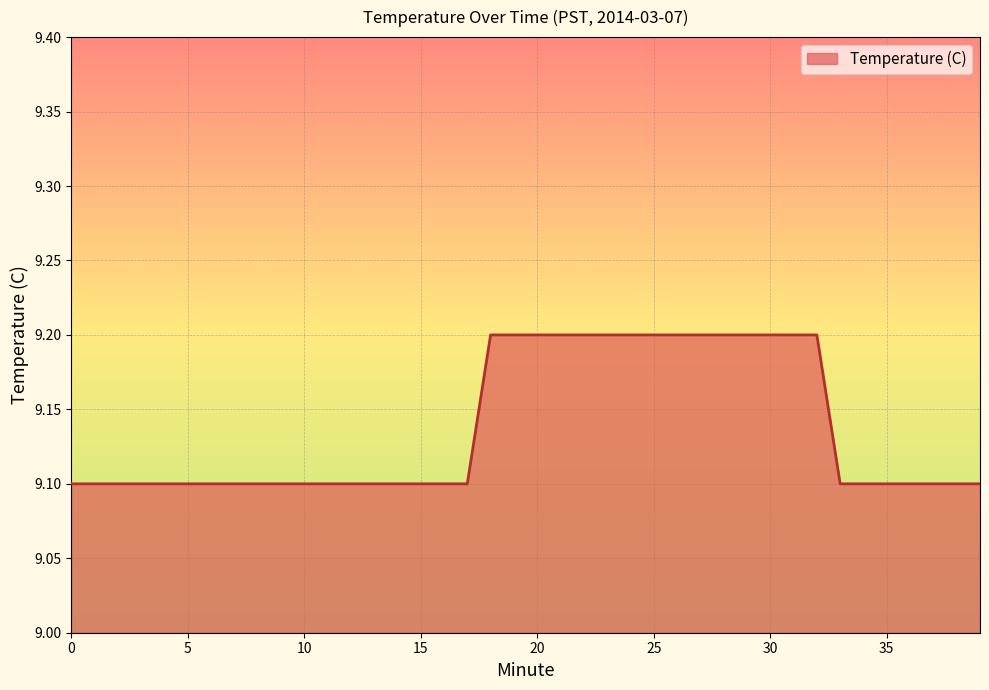

What is the minimum value shown in the chart?

9.1